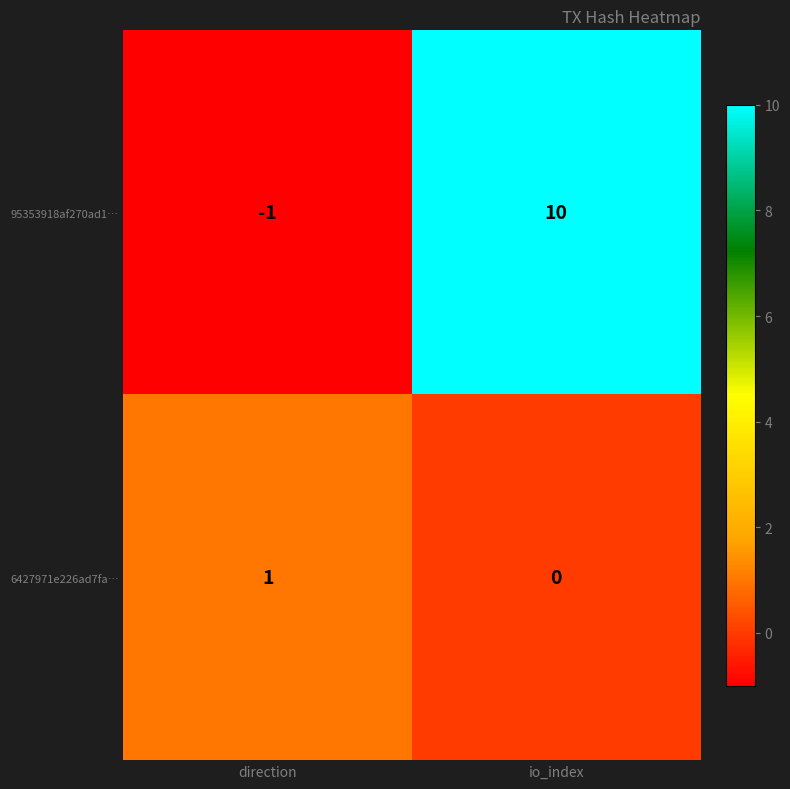

How many data points in 95353918af270ad1… are less than 10?

1